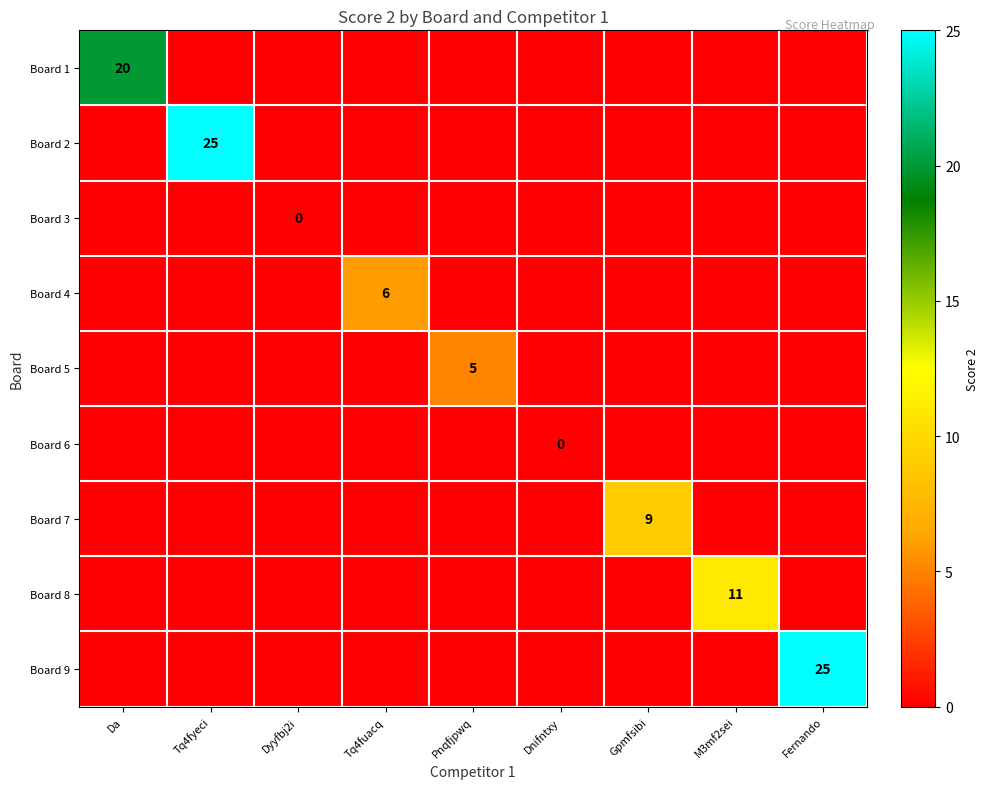

The Board 2 series shows 25 at Tq4fyeci. True or false?

True